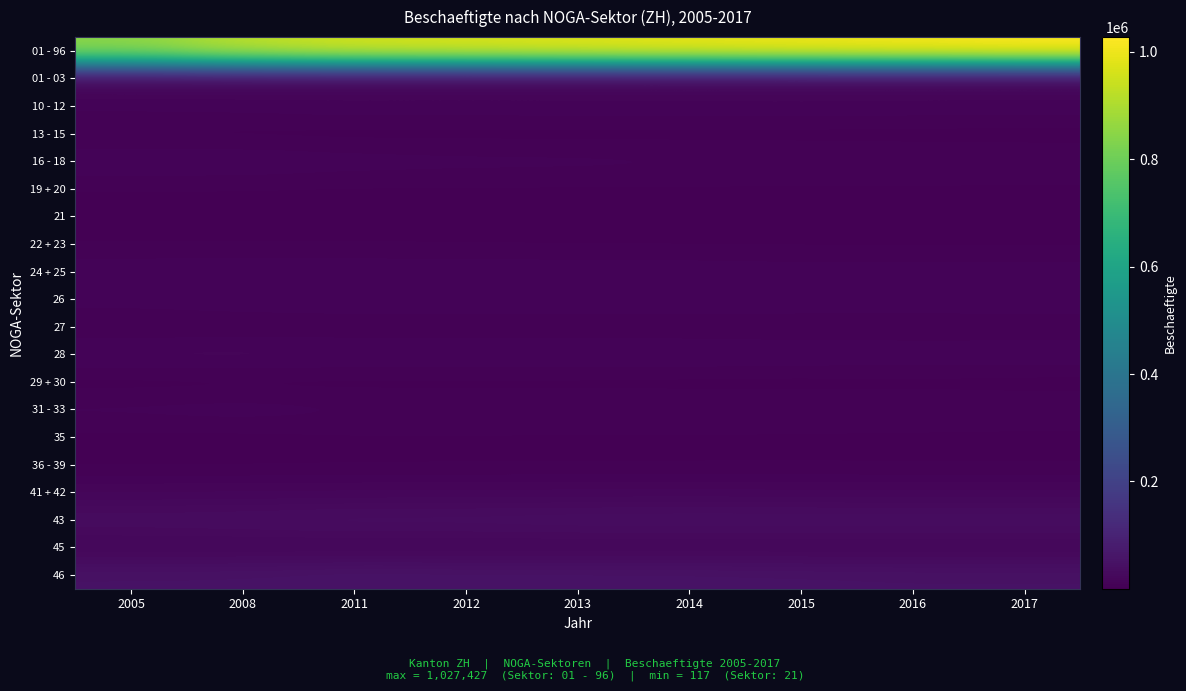

What is the total value across all series at 2013?

1207651